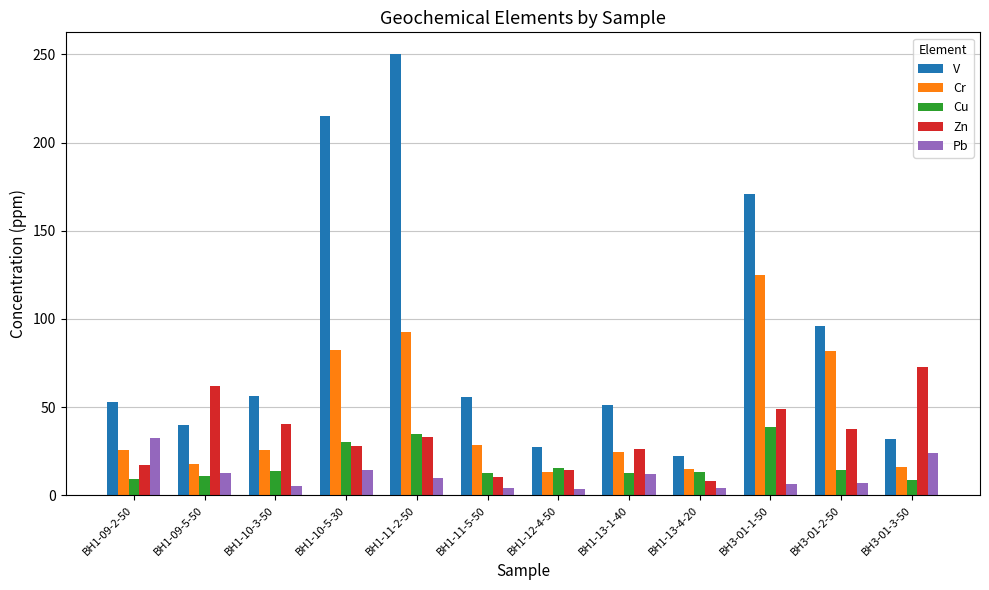

Between BH1-13-1-40 and BH3-01-3-50, which series saw the biggest shift?

Zn